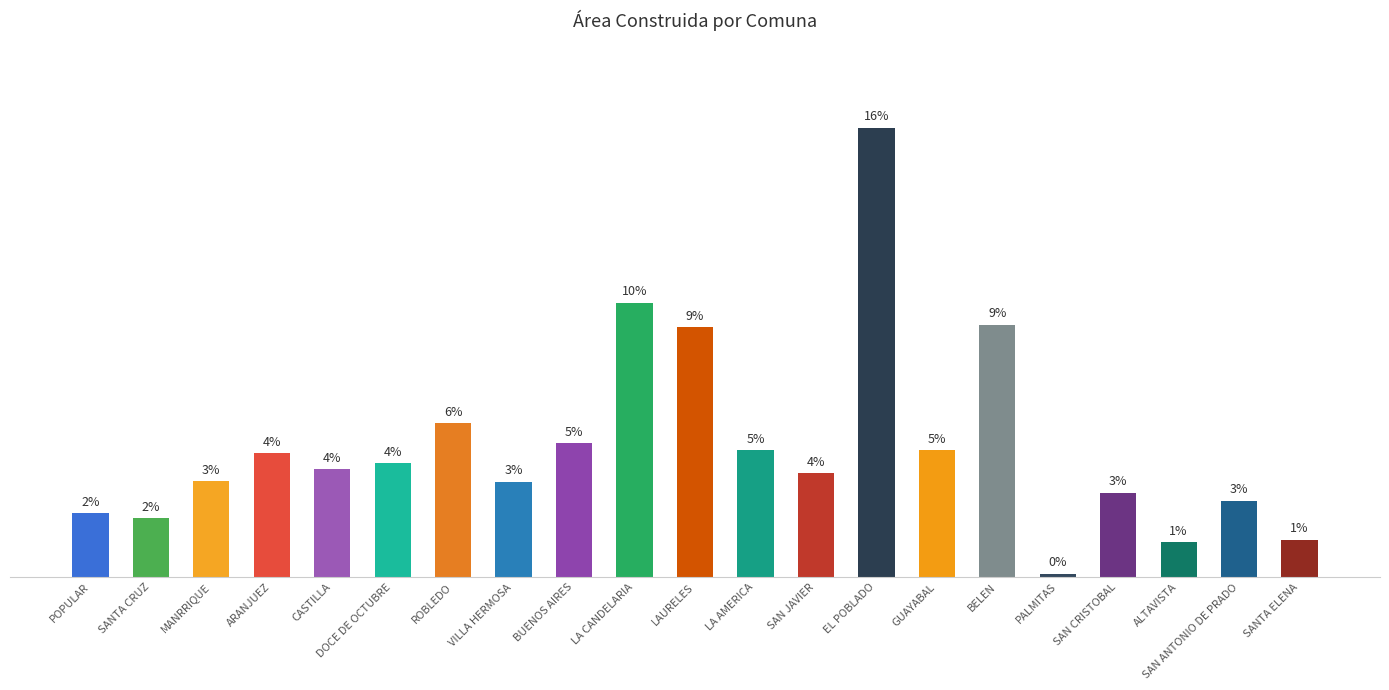

Are the bars horizontal?

No